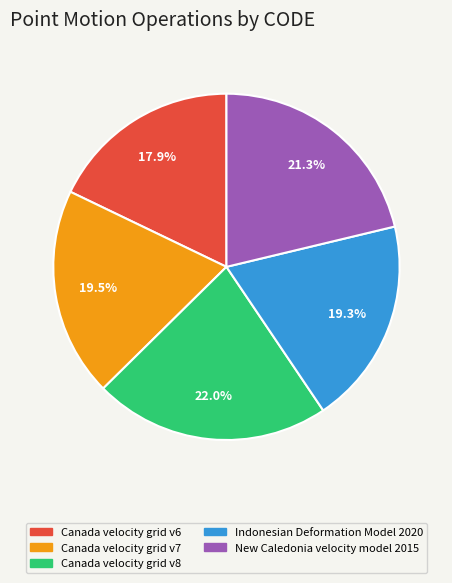

Is there a majority slice in this chart?

No